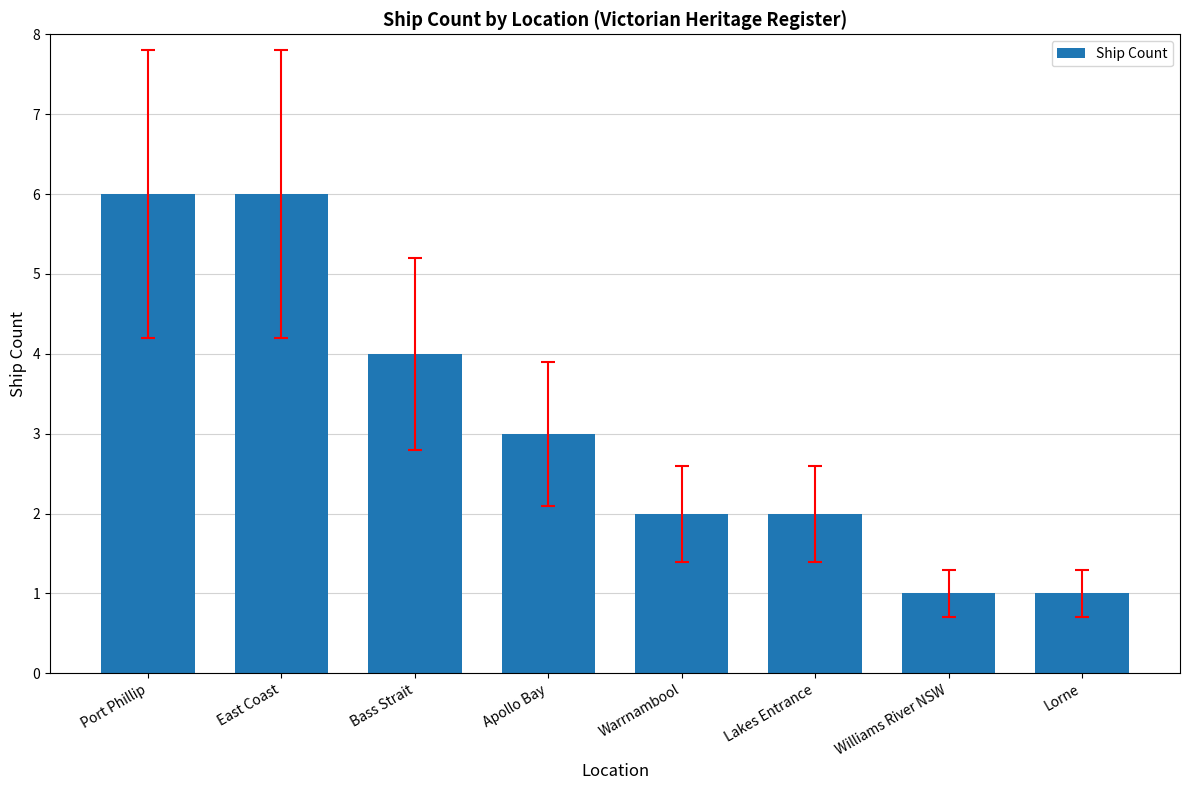

Are the bars grouped side by side (vs. stacked)?

No